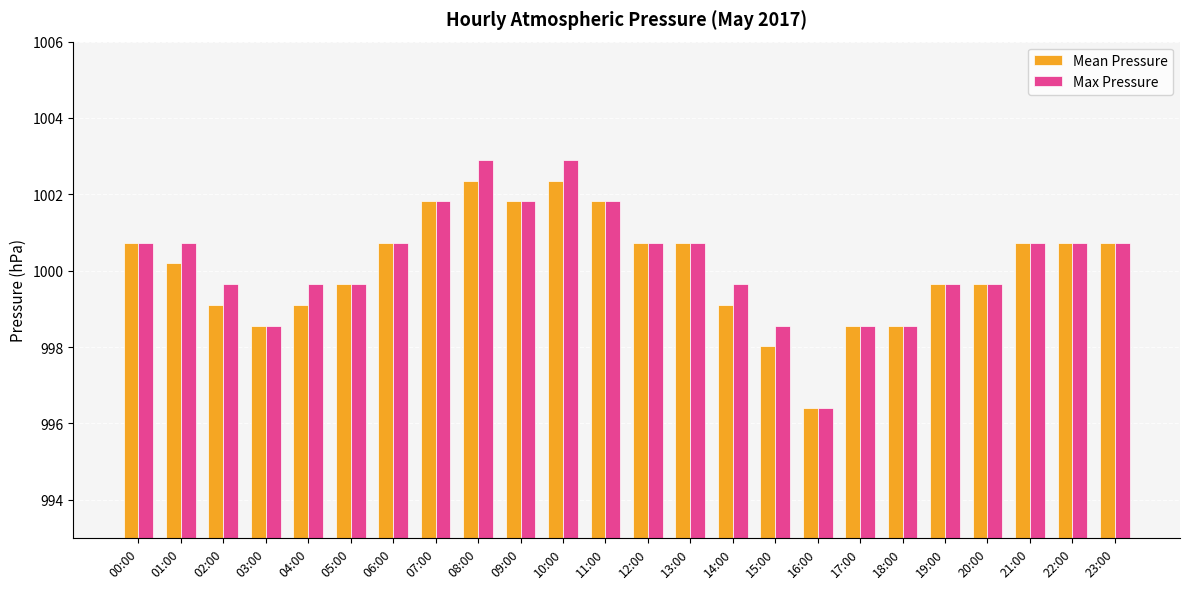

What is the label of the 13th bar from the left?

12:00